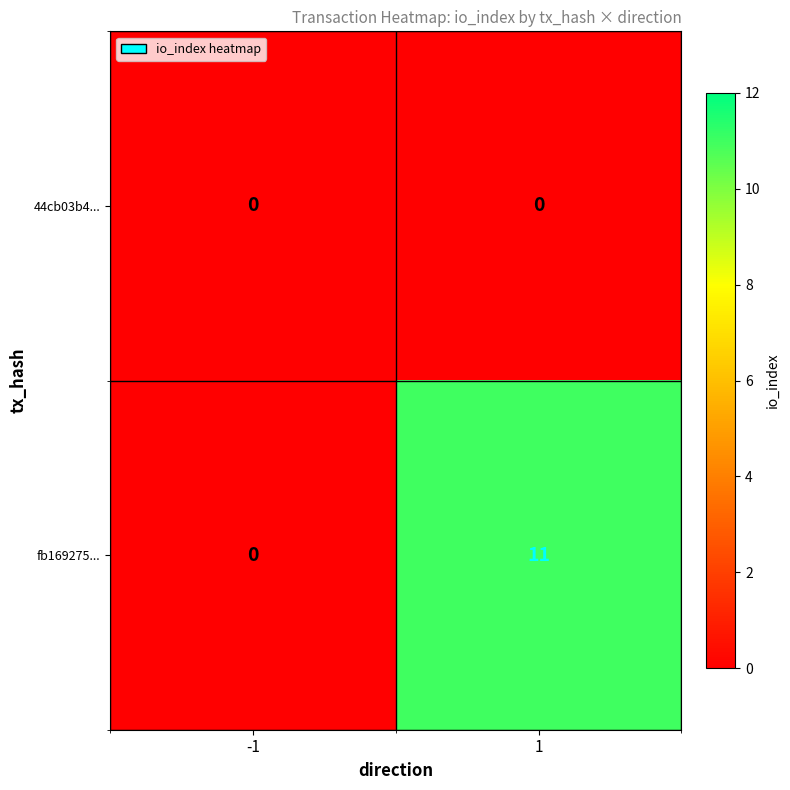

Count the number of categories in the chart.

2